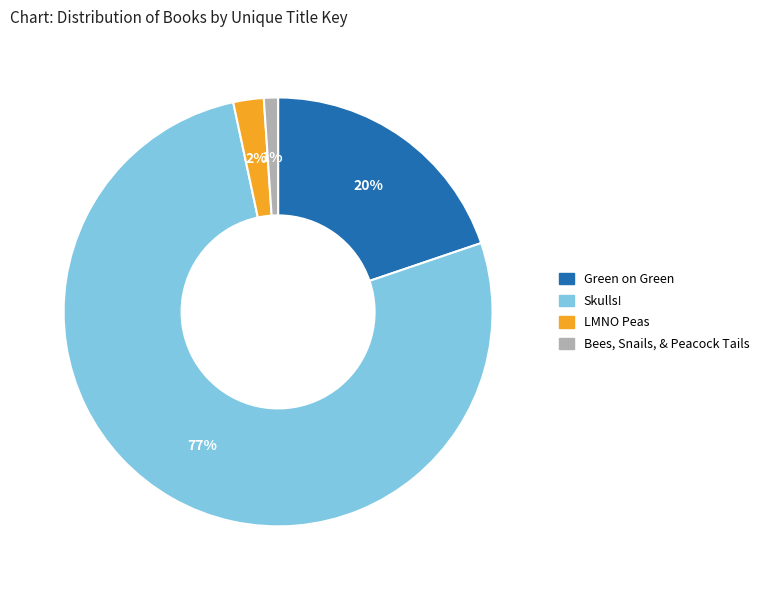

To the nearest percent, what portion does Skulls! represent?

77%